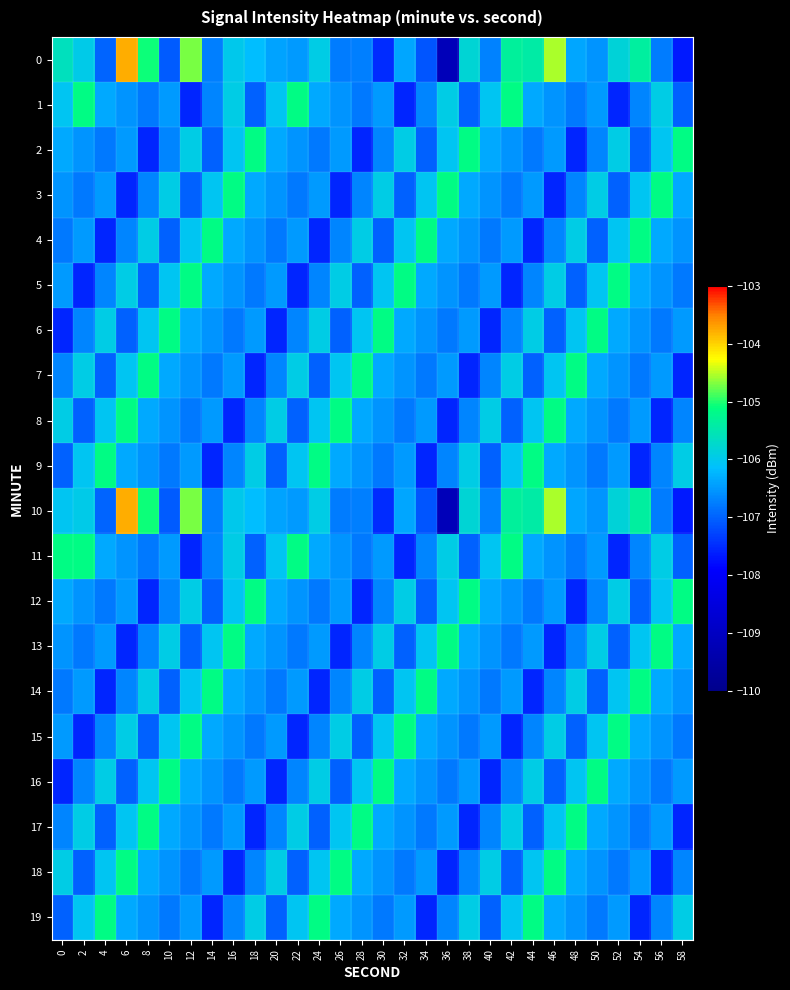

At how many categories does at least one series exceed -107?

30